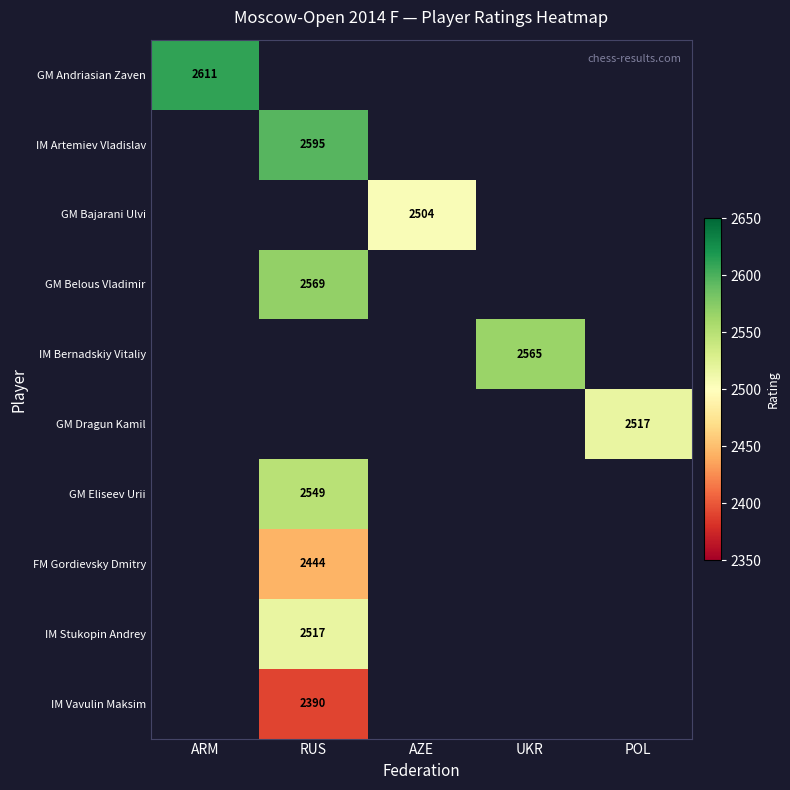

The value of GM Andriasian Zaven at ARM is 4527. True or false?

False